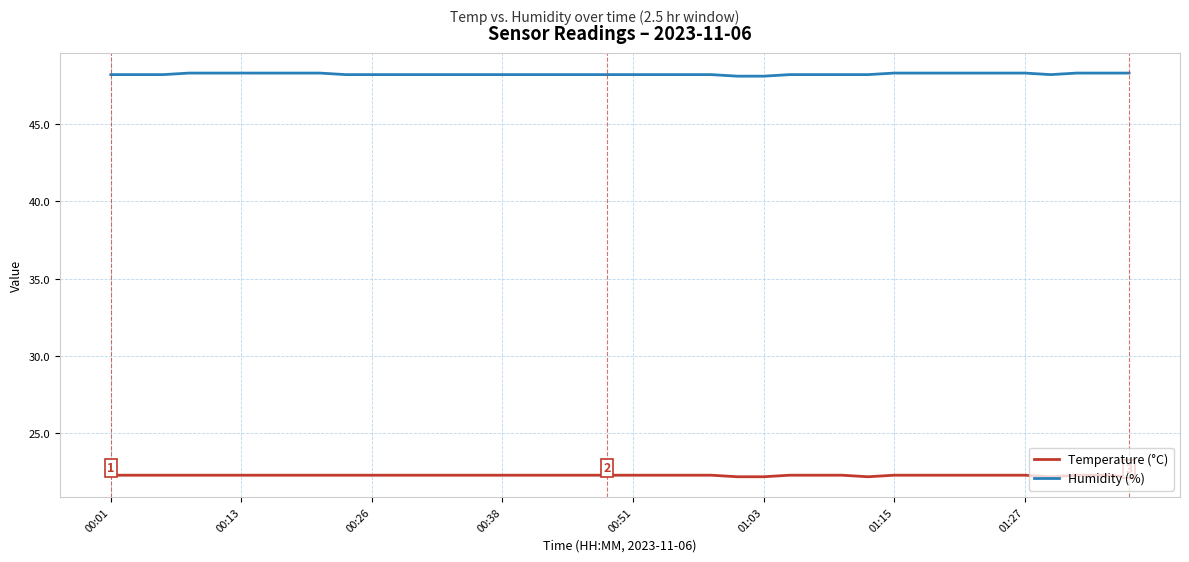

True or false: Temperature (°C) and Humidity (%) cross at least once.

False